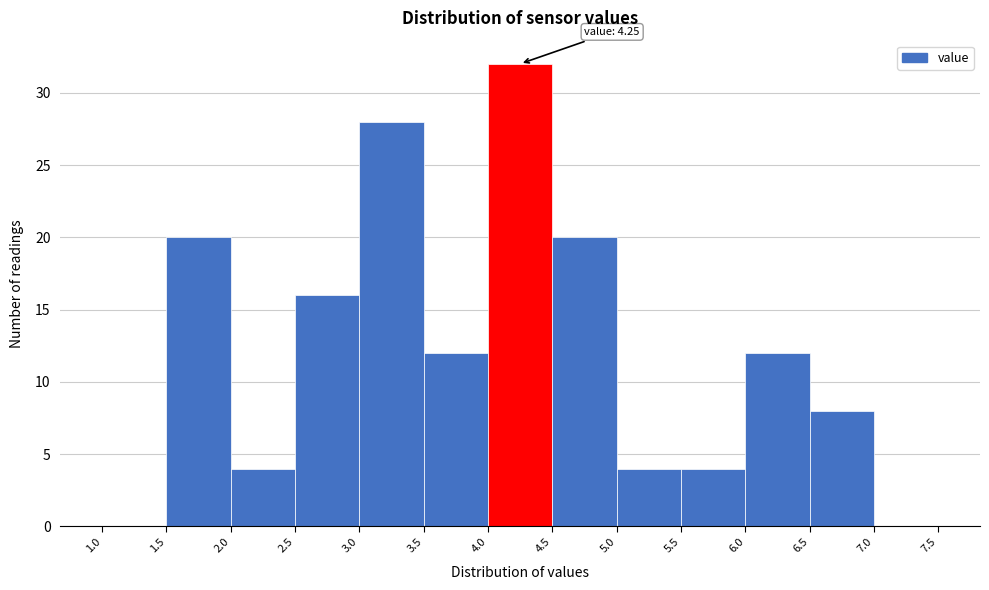

Over which range of the x-axis is the bar tallest?

4.0 to 4.5